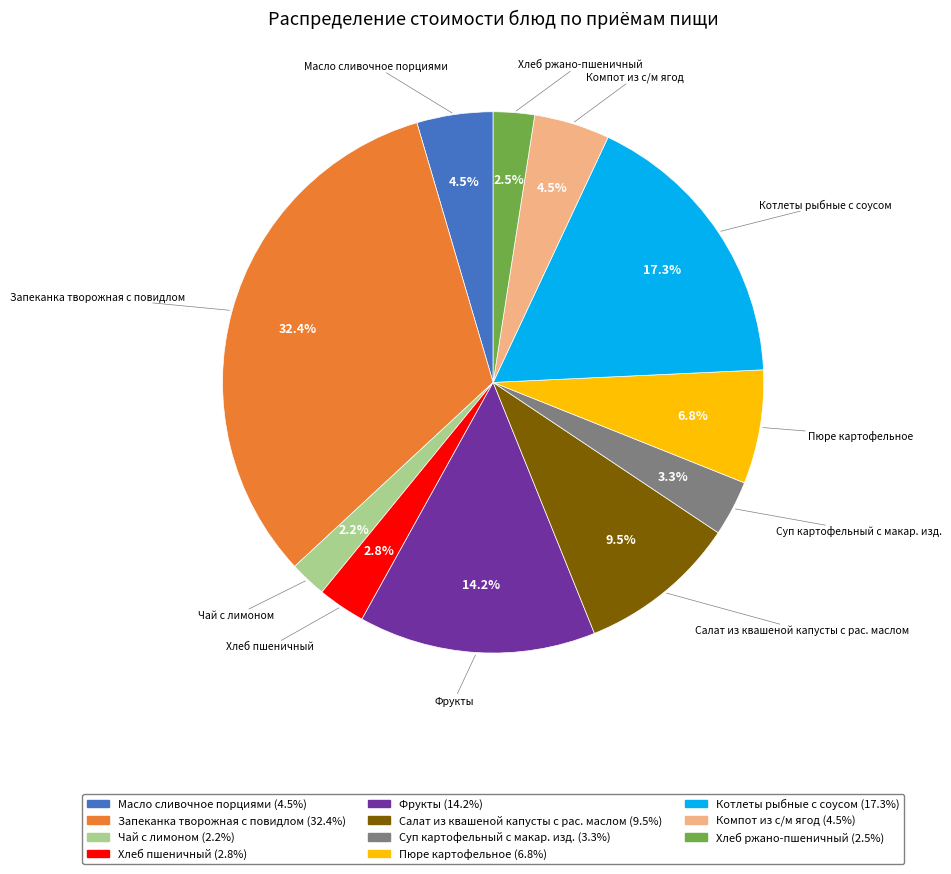

What is the largest slice in the pie chart?

Запеканка творожная с повидлом